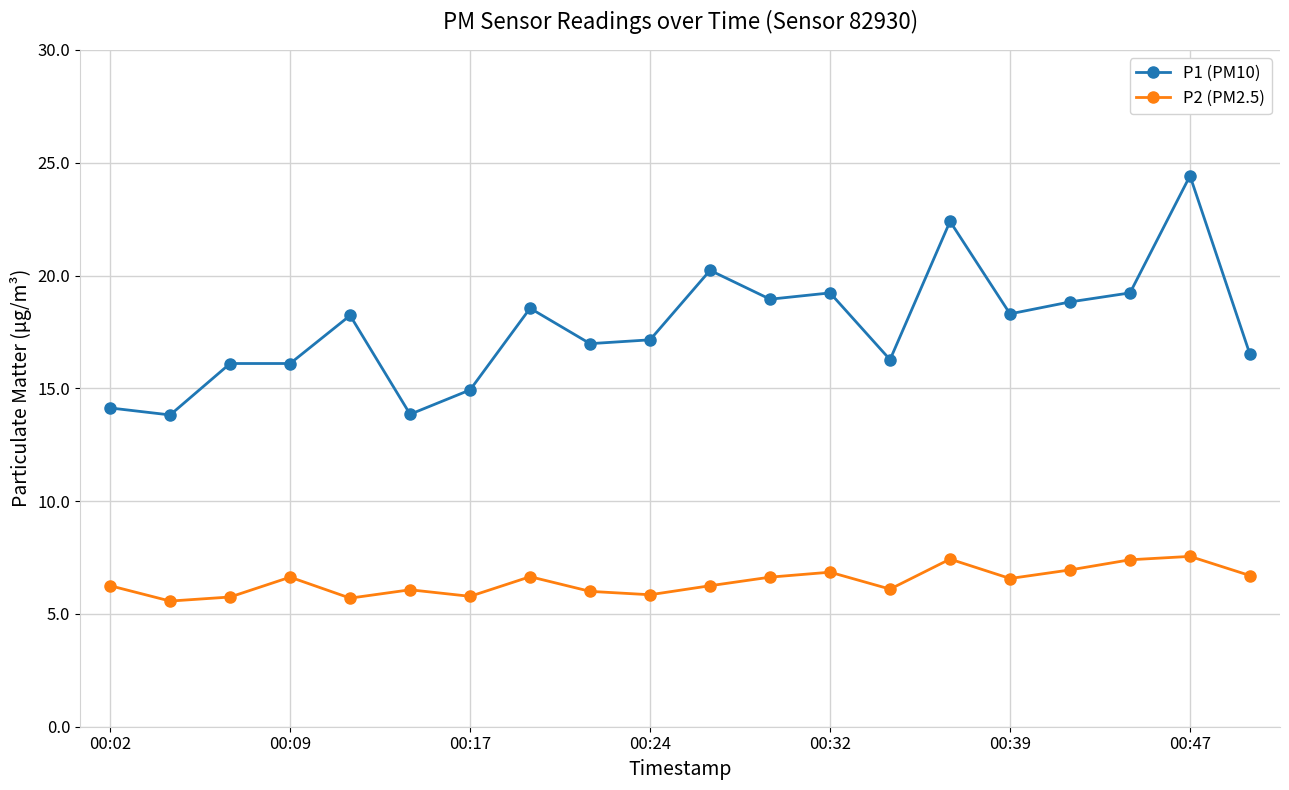

What is the value of the P1 (PM10) point at the 18th from the left?

19.2